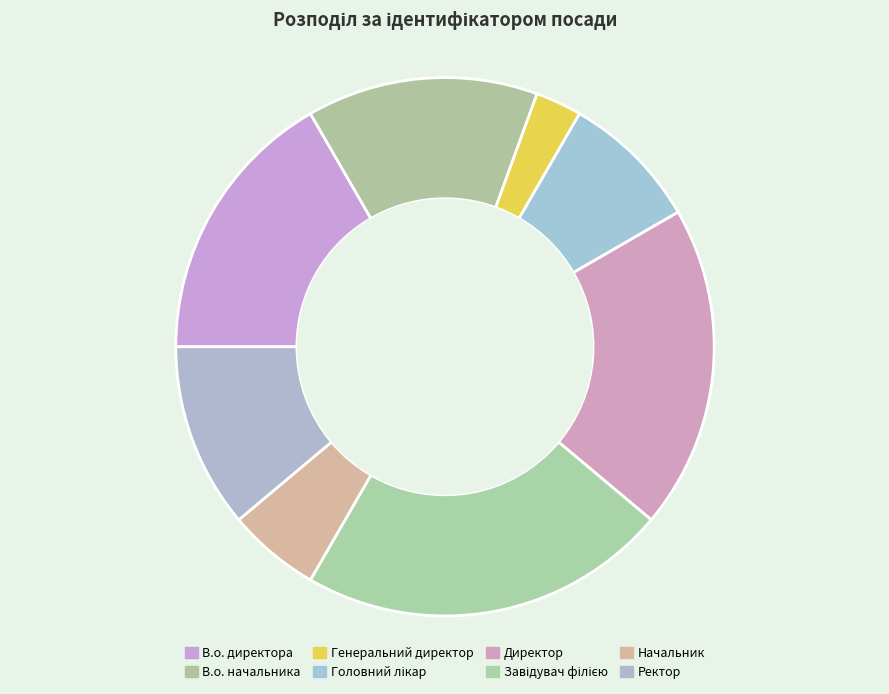

Does any single category account for the majority?

No